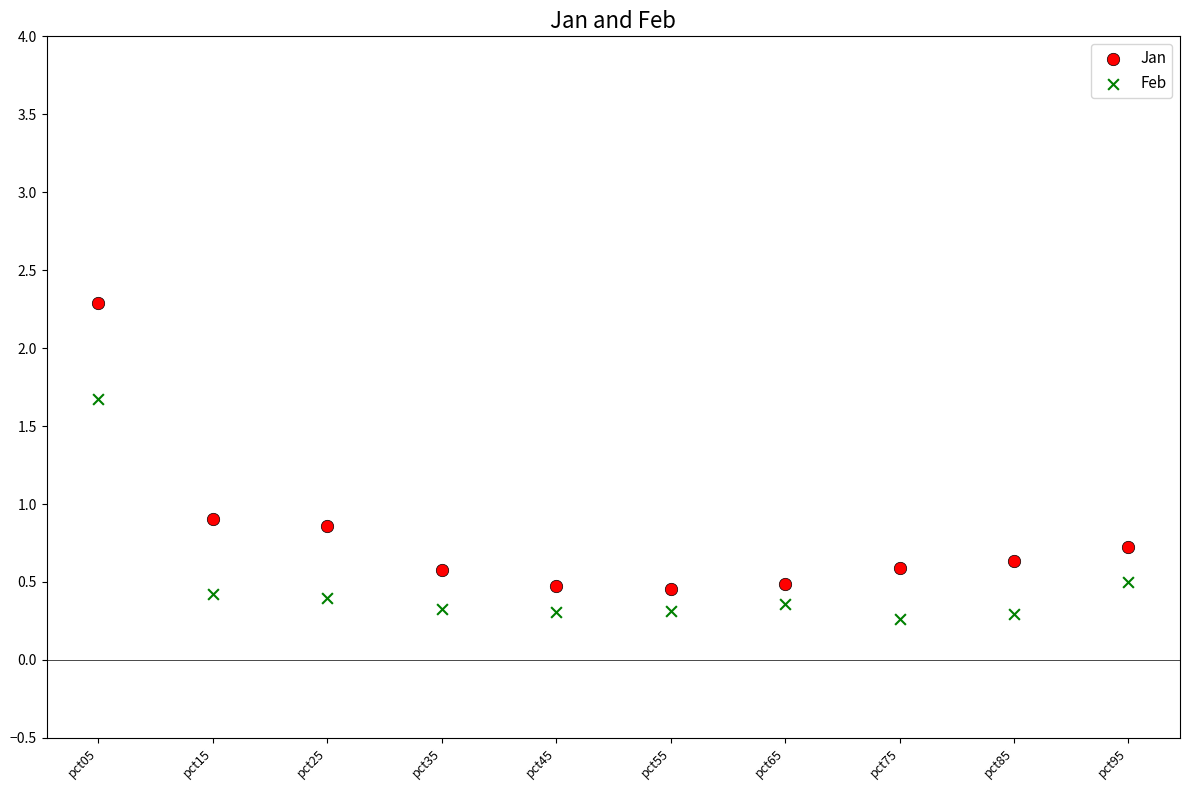

Across all data points, what is the range of Y values (max minus min)?

2.0